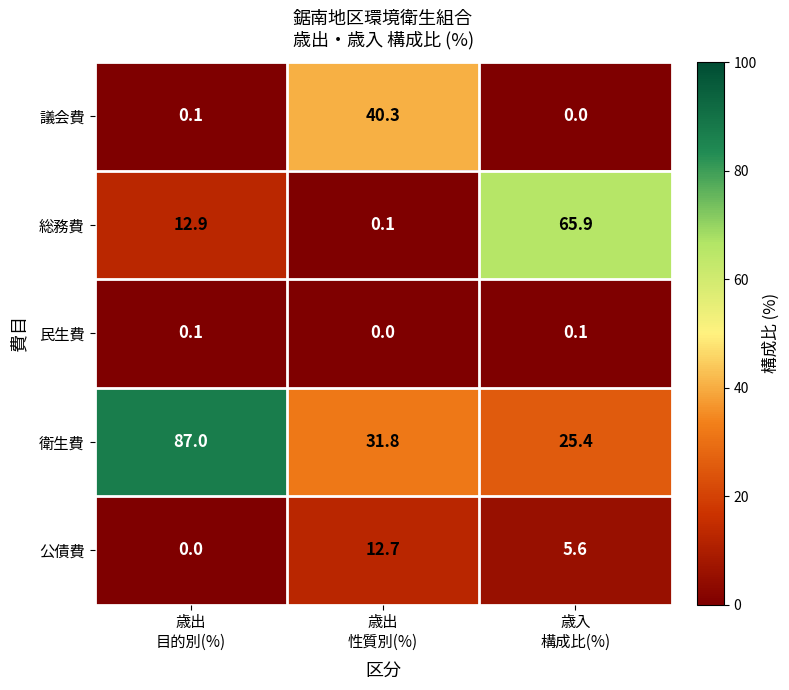

At which category is the sum across all series the highest?

歳出
目的別(%)